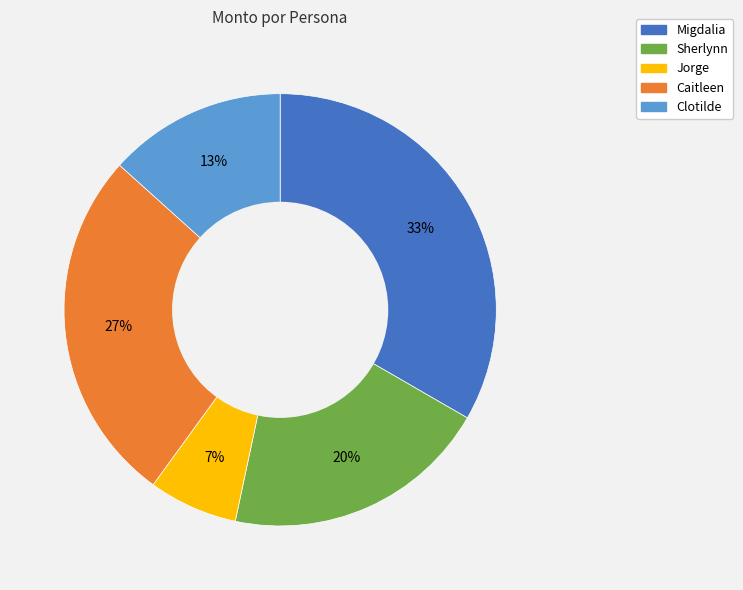

Combined, do Jorge and Clotilde account for over 50%?

No